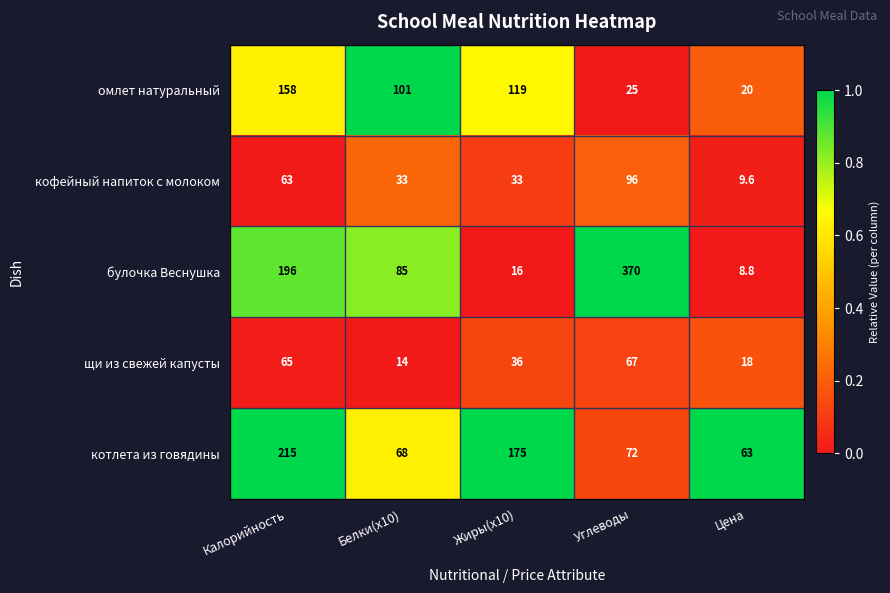

At which category does the chart reach its minimum across all series?

Цена